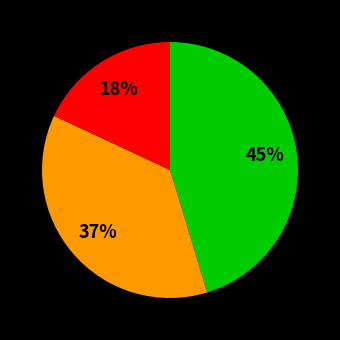

Count the number of slices in the pie.

3